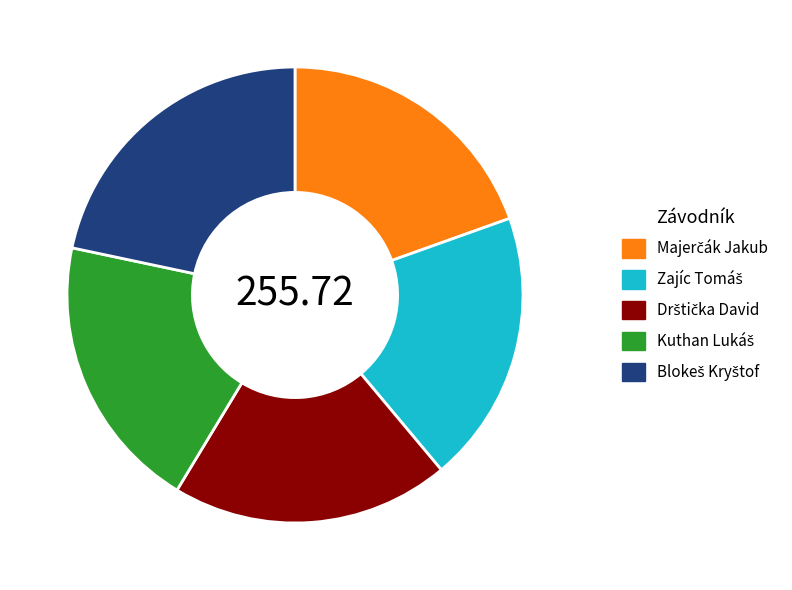

Does any single category account for the majority?

No